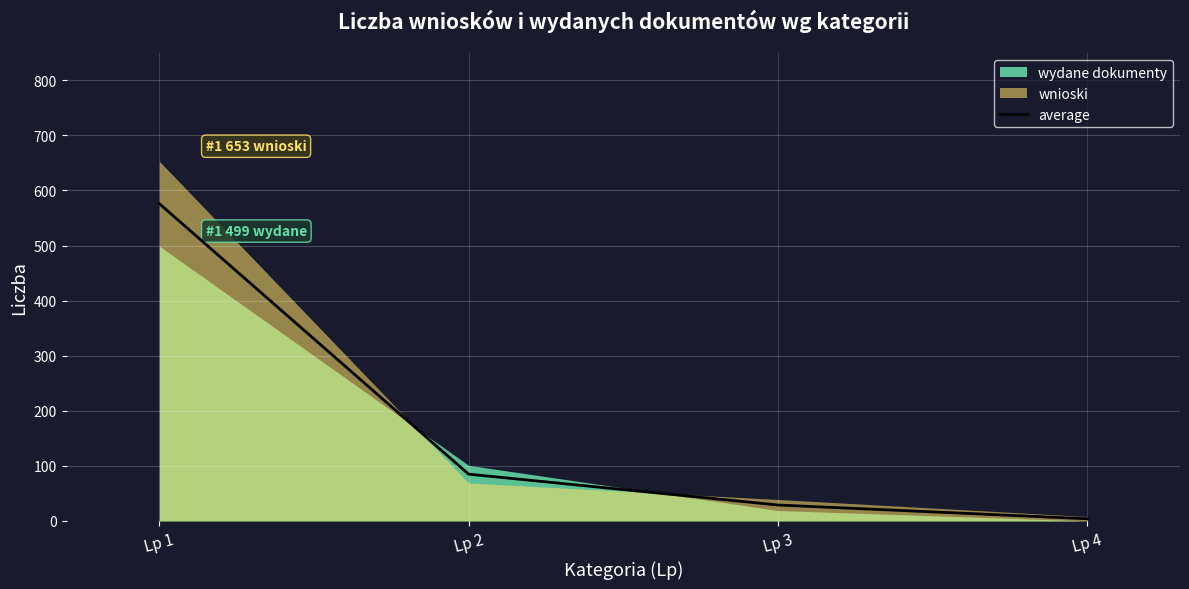

Is it true that the value at Lp 2 is 85?

True